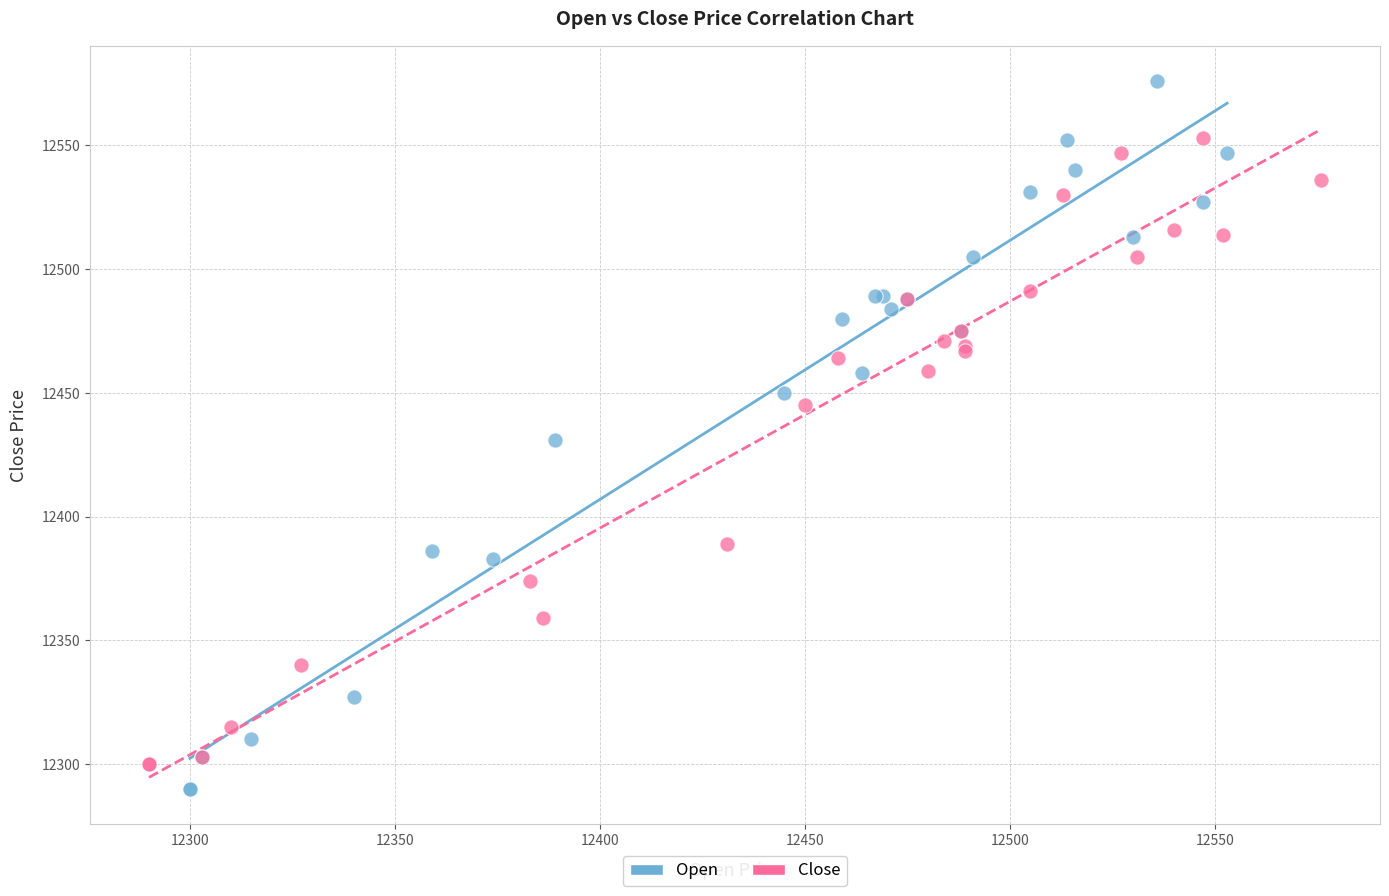

Which series reaches the minimum Y coordinate?

Open